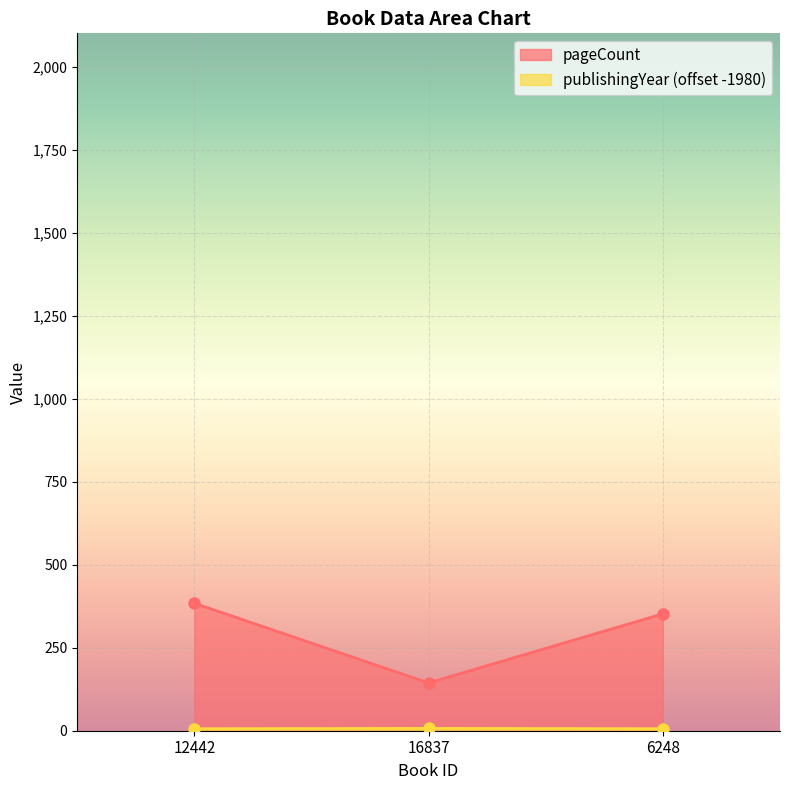

At which category is the sum across all series the highest?

12442